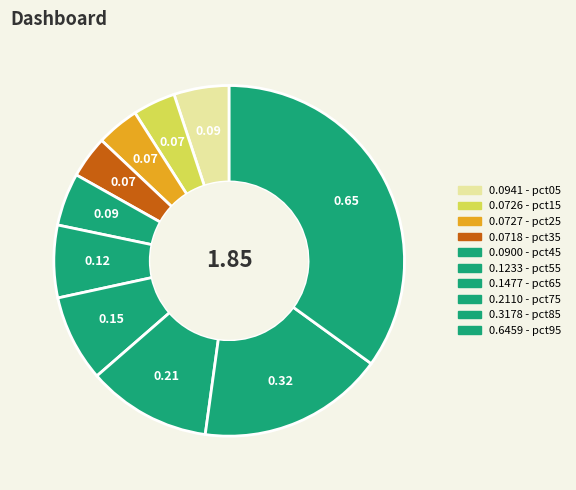

How many slices are in this pie chart?

10